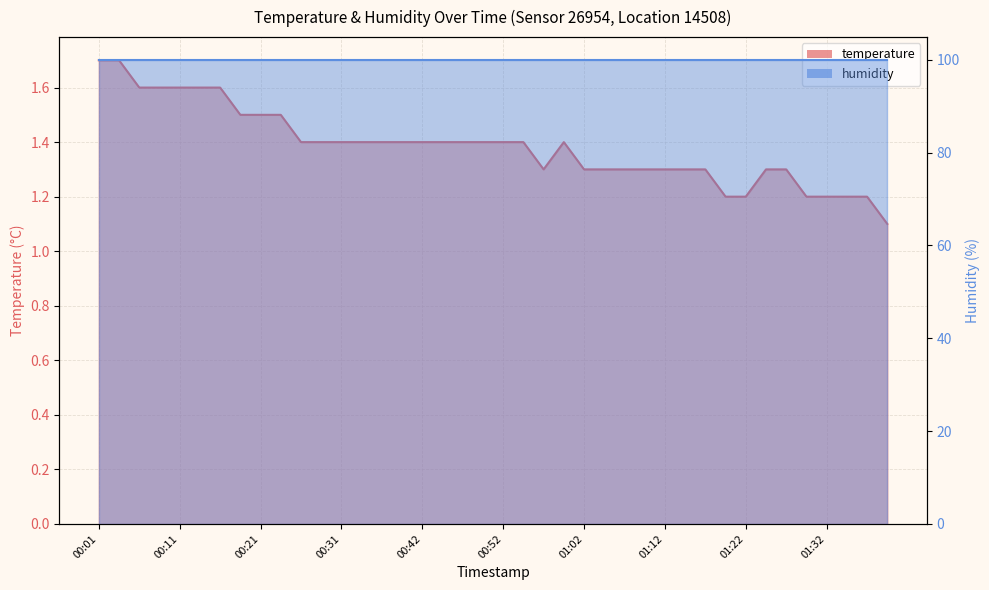

What is the ratio of the value at 00:21 to the value at 00:01?

0.9